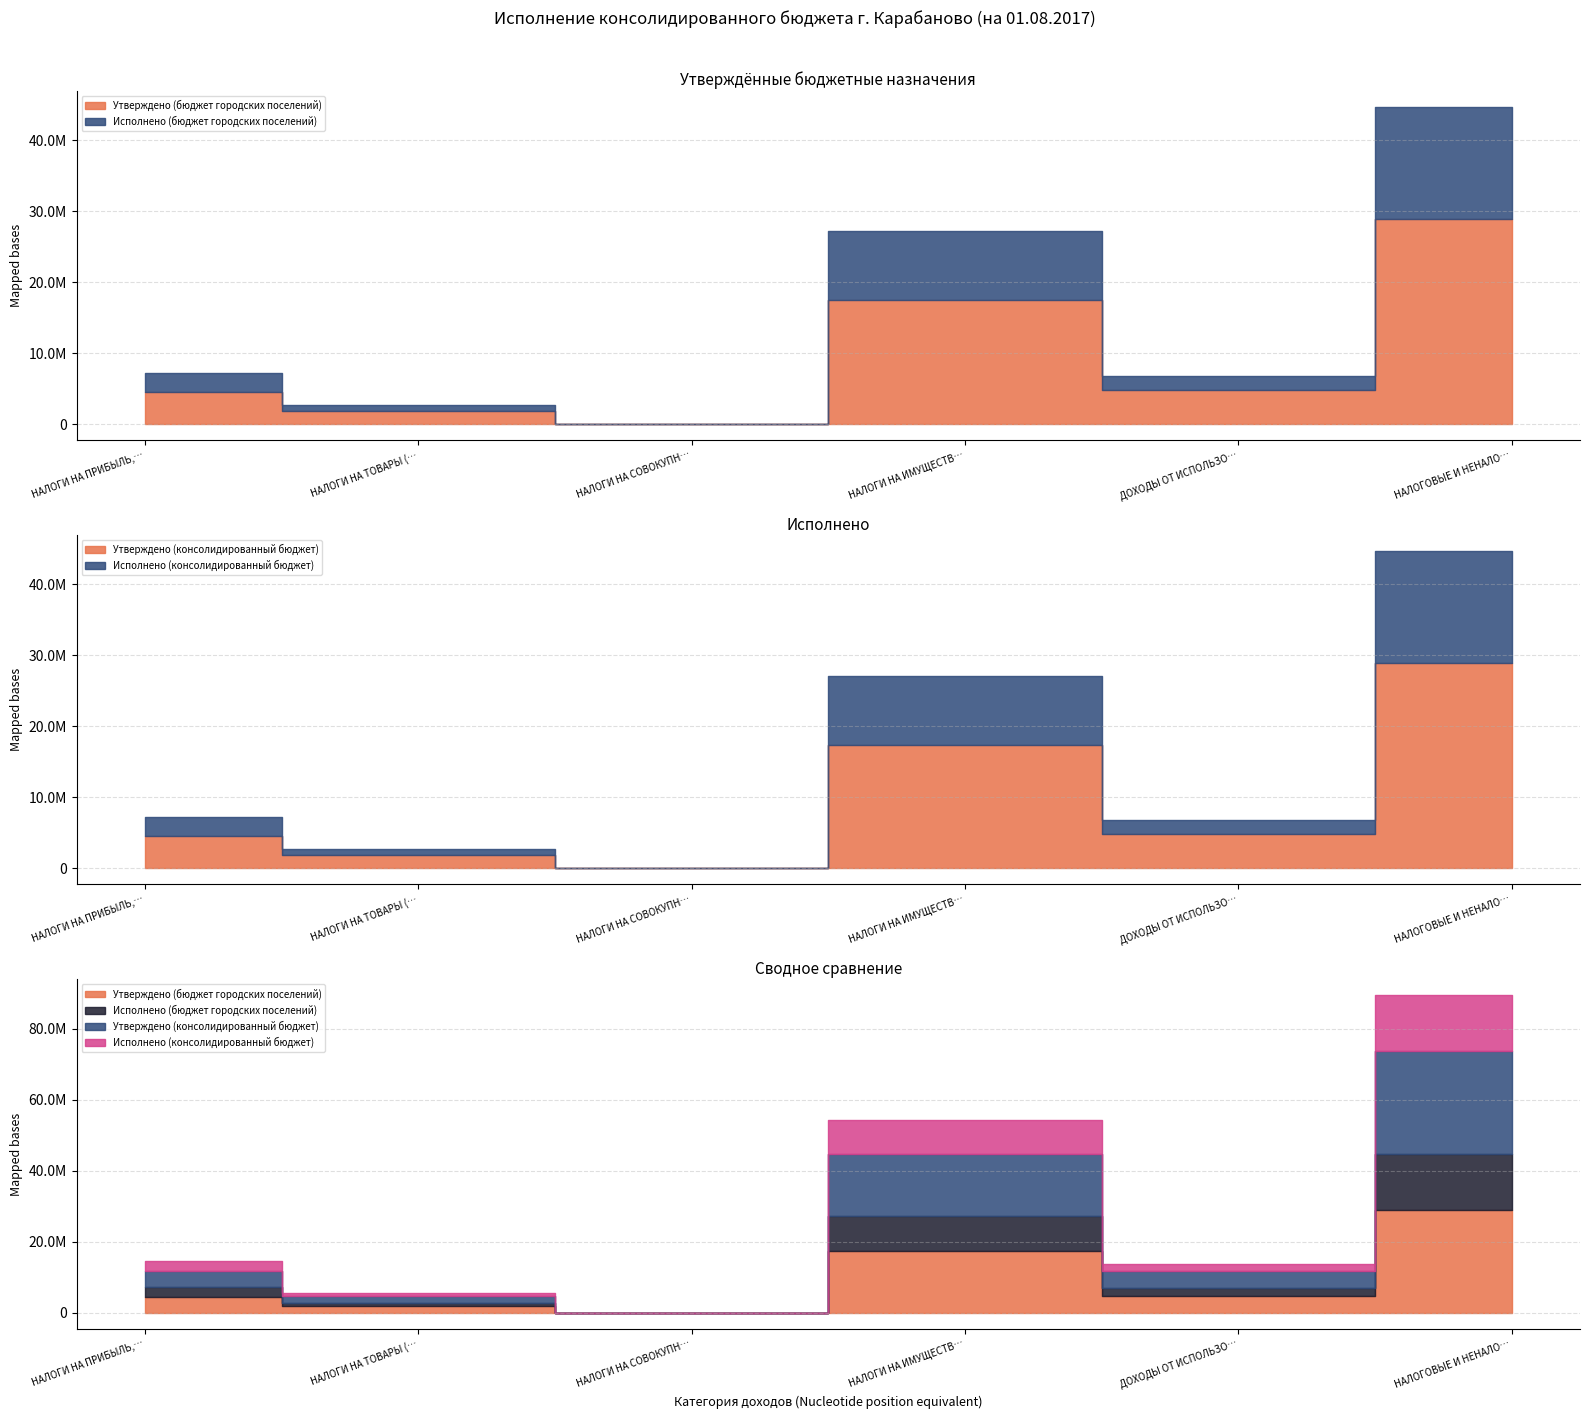

What are all the series names shown in the legend?

Утверждено (бюджет городских поселений), Исполнено (бюджет городских поселений), Утверждено (консолидированный бюджет), Исполнено (консолидированный бюджет)